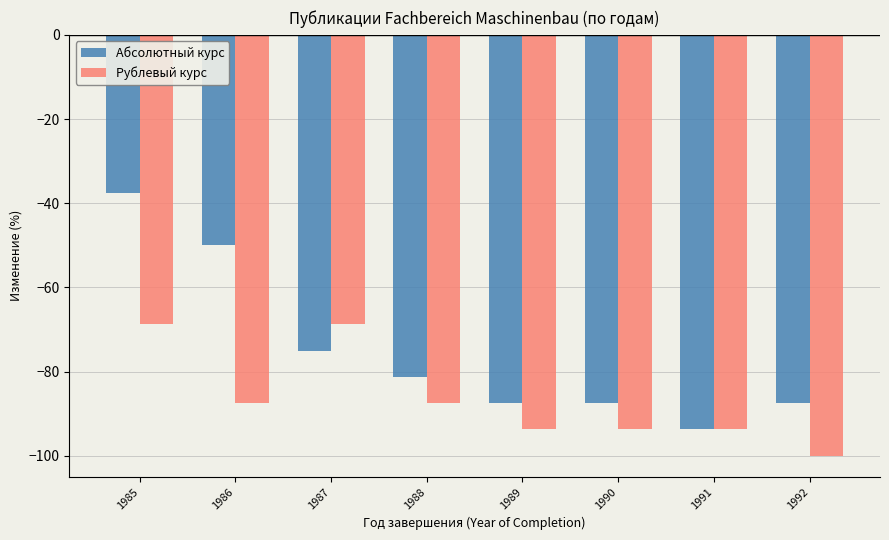

Which series has the largest range (max minus min)?

Абсолютный курс